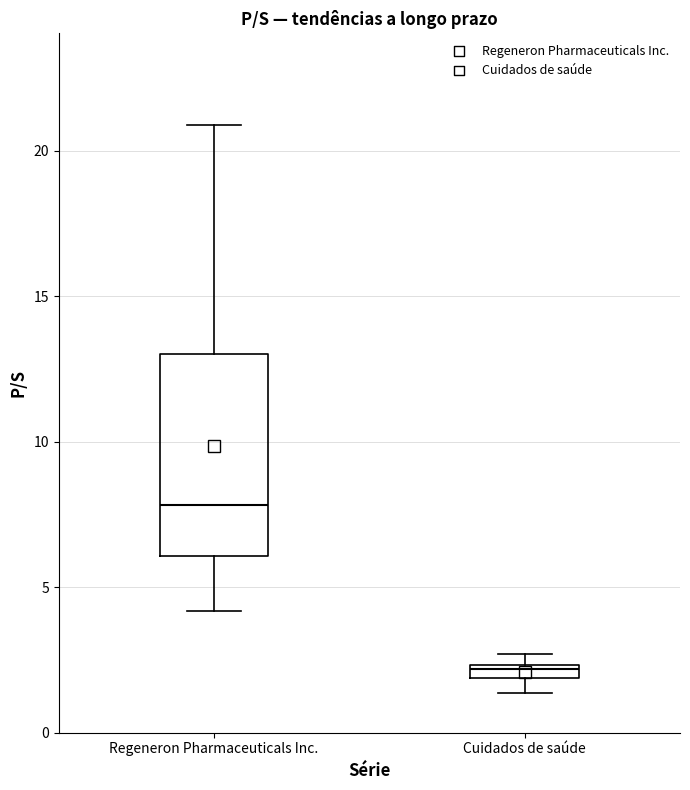

Comparing the boxes themselves (not the whiskers), which one is the tallest?

Regeneron Pharmaceuticals Inc.